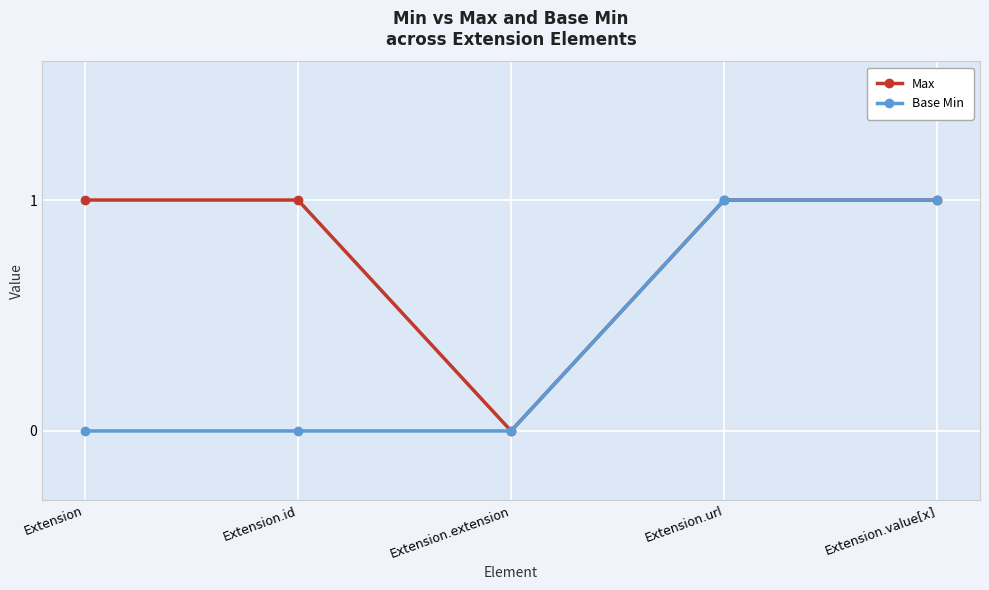

Which series changed the most between Extension.id and Extension.extension?

Max